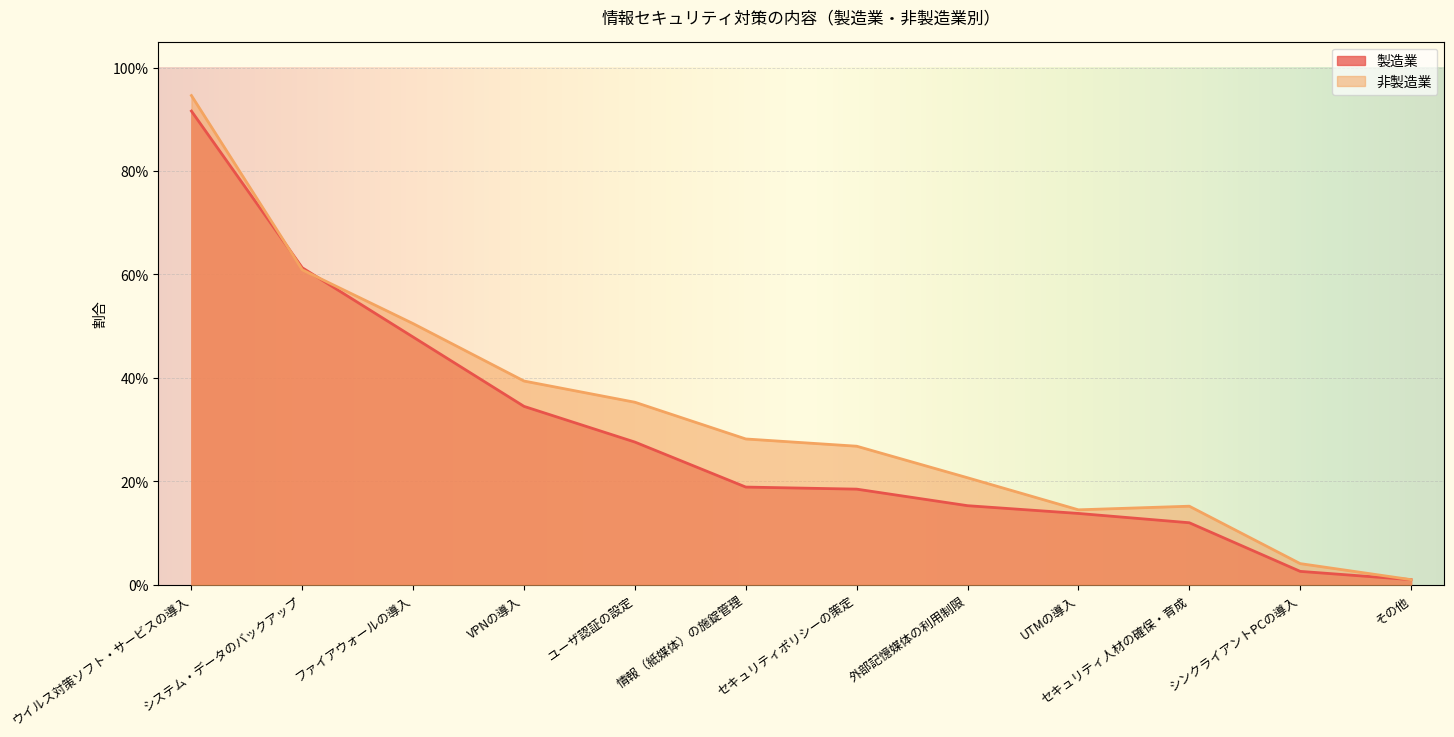

Rank the categories by 非製造業 value from highest to lowest.

ウイルス対策ソフト・サービスの導入, システム・データのバックアップ, ファイアウォールの導入, VPNの導入, ユーザ認証の設定, 情報（紙媒体）の施錠管理, セキュリティポリシーの策定, 外部記憶媒体の利用制限, セキュリティ人材の確保・育成, UTMの導入, シンクライアントPCの導入, その他